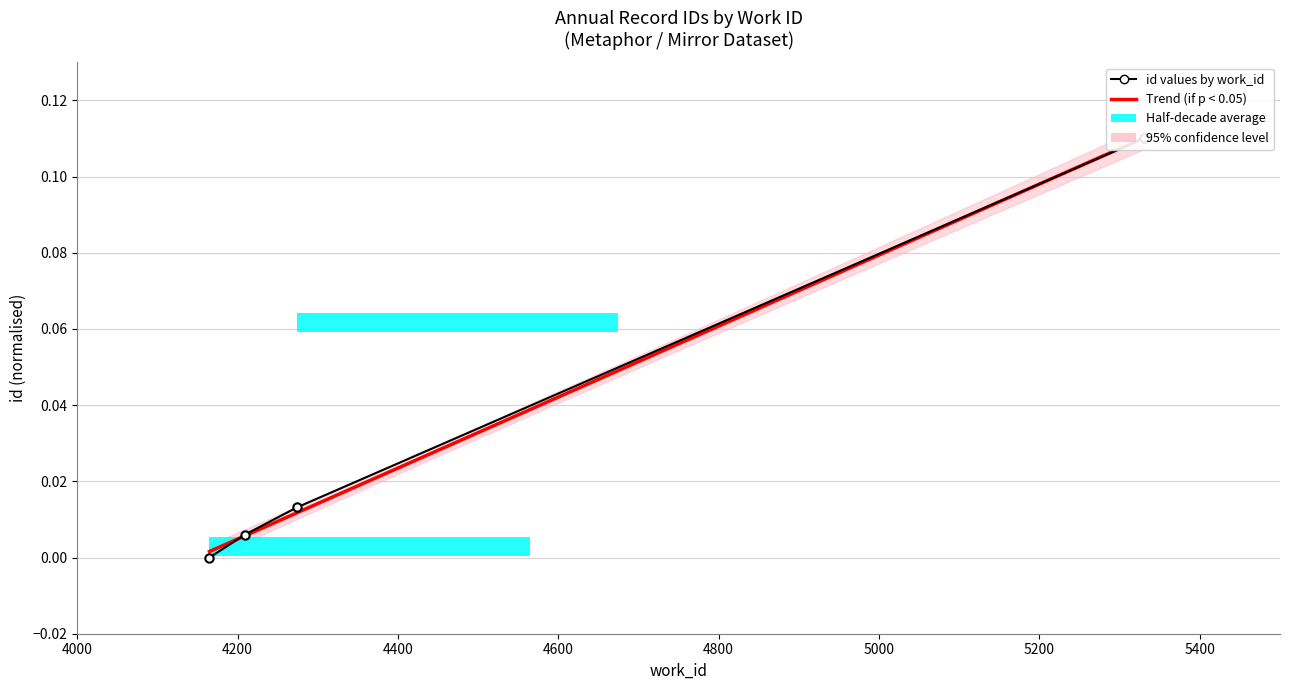

What is the change in value from 4209 to 5330?

+0.1